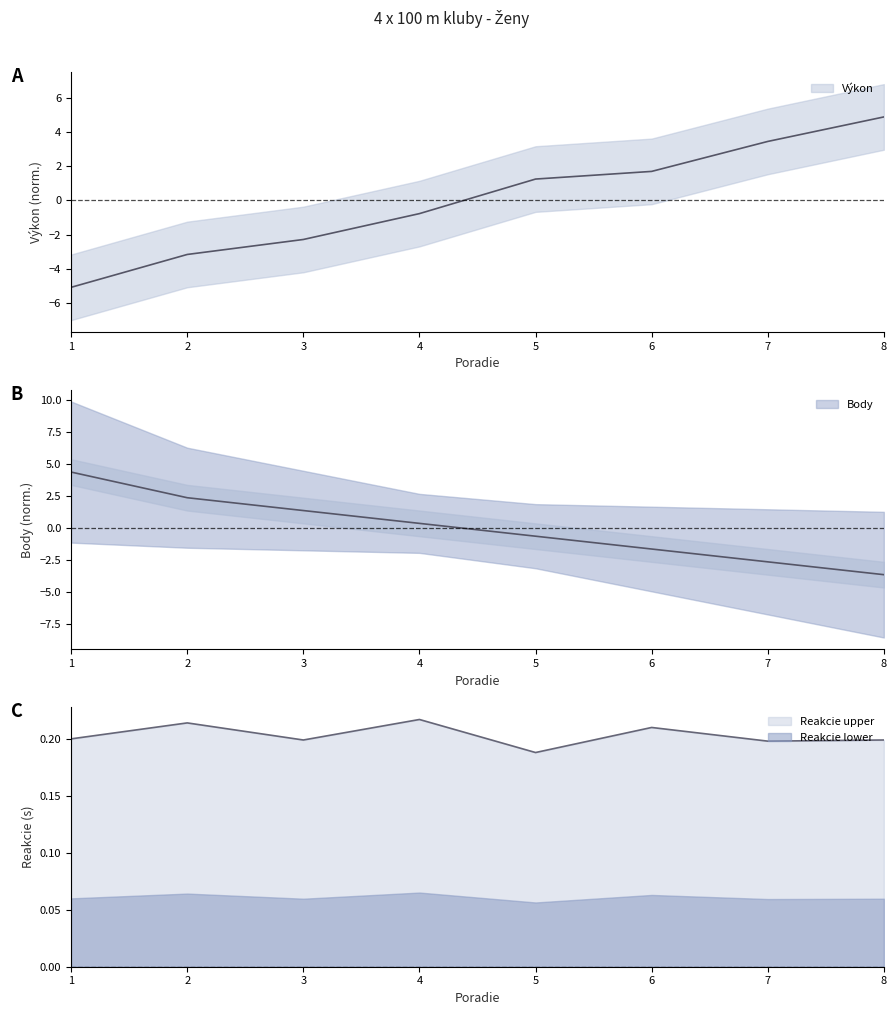

True or false: Výkon has more than 1 interior local peaks.

False